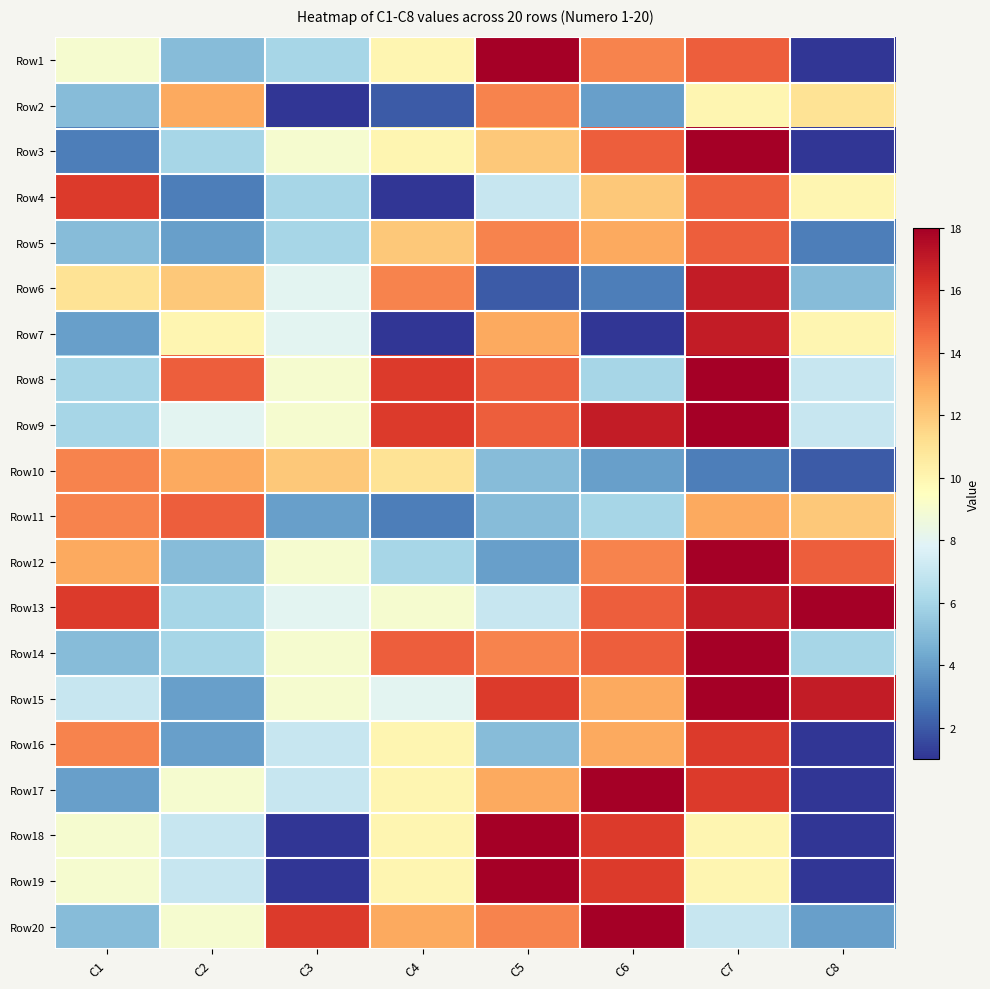

Reading right to left, extract all data points from this chart.

Row1: C8=1	C7=15	C6=14	C5=18	C4=10	C3=6	C2=5	C1=9
Row2: C8=11	C7=10	C6=4	C5=14	C4=2	C3=1	C2=13	C1=5
Row3: C8=1	C7=18	C6=15	C5=12	C4=10	C3=9	C2=6	C1=3
Row4: C8=10	C7=15	C6=12	C5=7	C4=1	C3=6	C2=3	C1=16
Row5: C8=3	C7=15	C6=13	C5=14	C4=12	C3=6	C2=4	C1=5
Row6: C8=5	C7=17	C6=3	C5=2	C4=14	C3=8	C2=12	C1=11
Row7: C8=10	C7=17	C6=1	C5=13	C4=1	C3=8	C2=10	C1=4
Row8: C8=7	C7=18	C6=6	C5=15	C4=16	C3=9	C2=15	C1=6
Row9: C8=7	C7=18	C6=17	C5=15	C4=16	C3=9	C2=8	C1=6
Row10: C8=2	C7=3	C6=4	C5=5	C4=11	C3=12	C2=13	C1=14
Row11: C8=12	C7=13	C6=6	C5=5	C4=3	C3=4	C2=15	C1=14
Row12: C8=15	C7=18	C6=14	C5=4	C4=6	C3=9	C2=5	C1=13
Row13: C8=18	C7=17	C6=15	C5=7	C4=9	C3=8	C2=6	C1=16
Row14: C8=6	C7=18	C6=15	C5=14	C4=15	C3=9	C2=6	C1=5
Row15: C8=17	C7=18	C6=13	C5=16	C4=8	C3=9	C2=4	C1=7
Row16: C8=1	C7=16	C6=13	C5=5	C4=10	C3=7	C2=4	C1=14
Row17: C8=1	C7=16	C6=18	C5=13	C4=10	C3=7	C2=9	C1=4
Row18: C8=1	C7=10	C6=16	C5=18	C4=10	C3=1	C2=7	C1=9
Row19: C8=1	C7=10	C6=16	C5=18	C4=10	C3=1	C2=7	C1=9
Row20: C8=4	C7=7	C6=18	C5=14	C4=13	C3=16	C2=9	C1=5